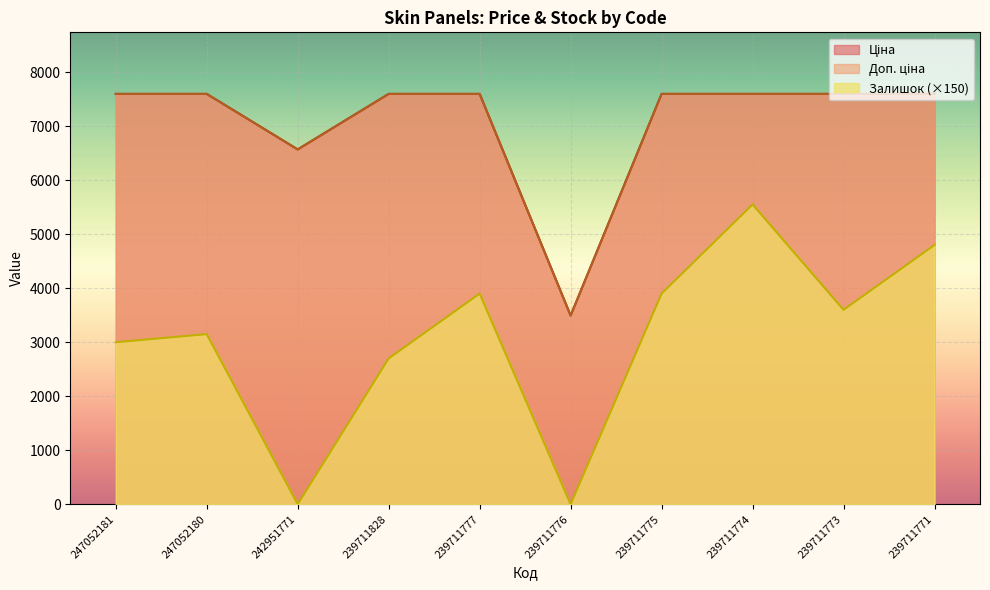

At which category does the chart reach its peak across all series?

247052181